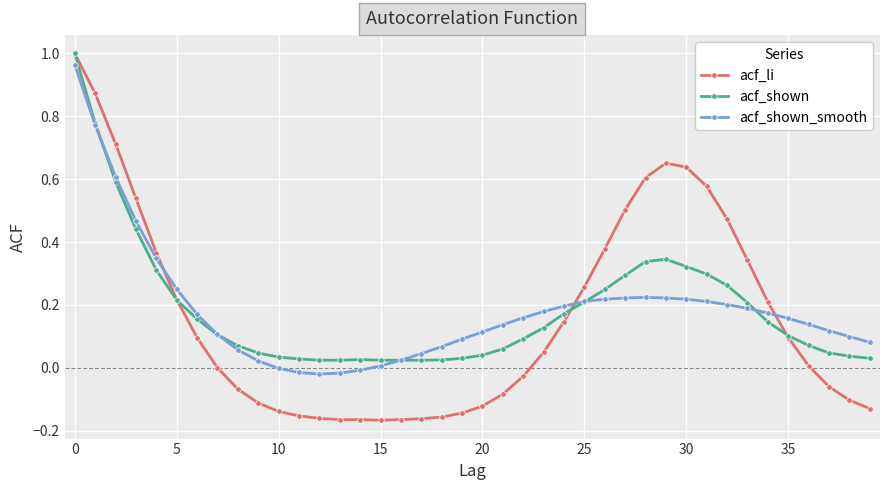

Which series has the largest range (max minus min)?

acf_li